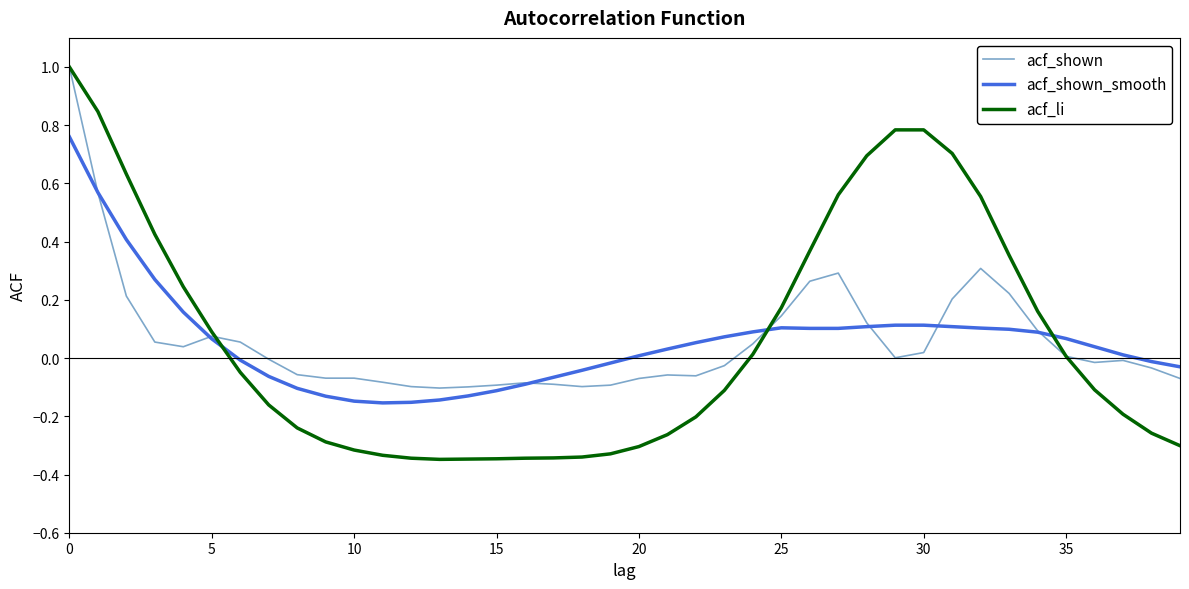

What is the greatest value displayed?

1.0